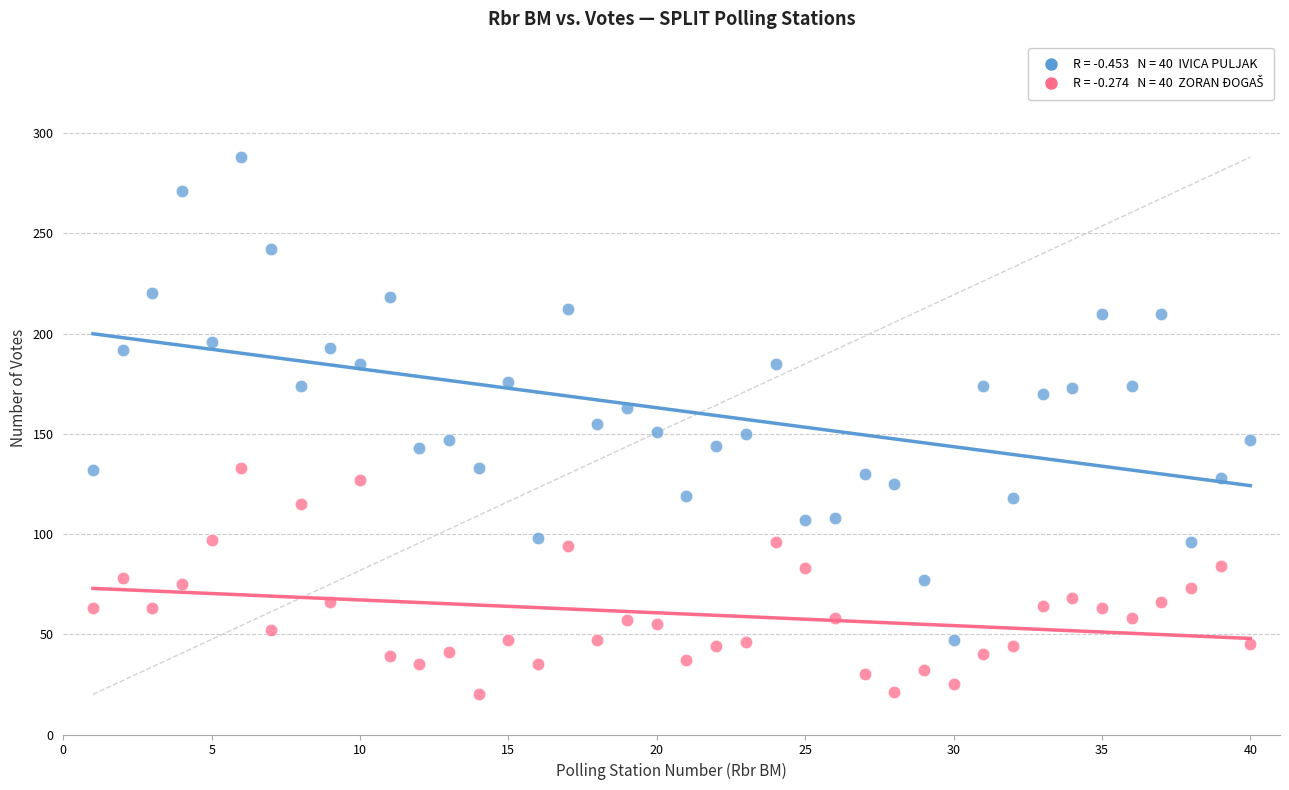

Across all data points, what is the range of Y values (max minus min)?

268